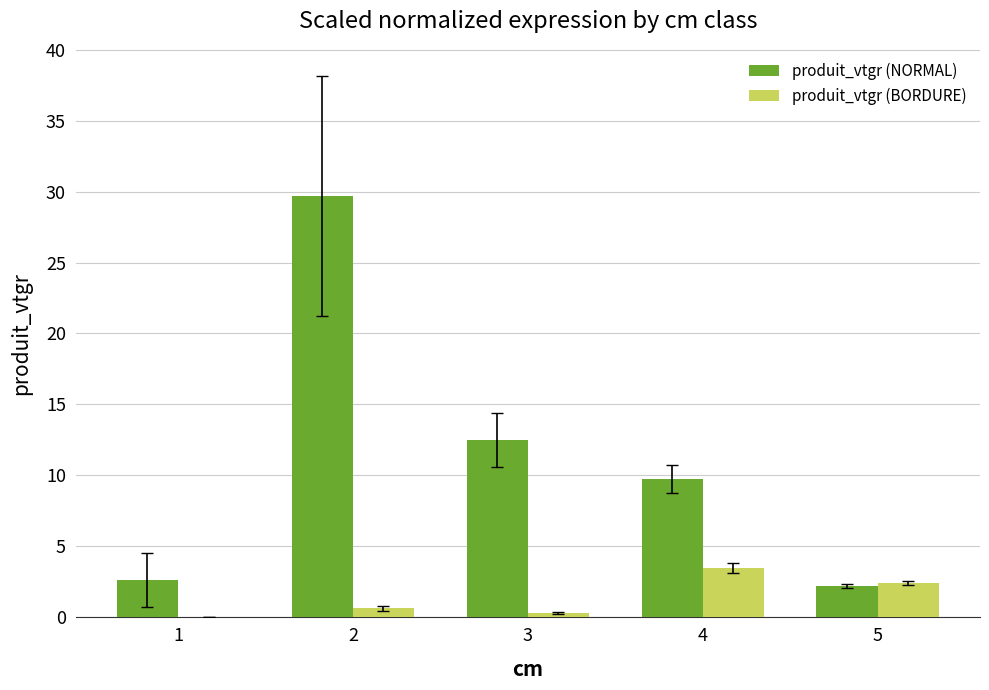

Where is produit_vtgr (NORMAL) nearest to the value 15?

3